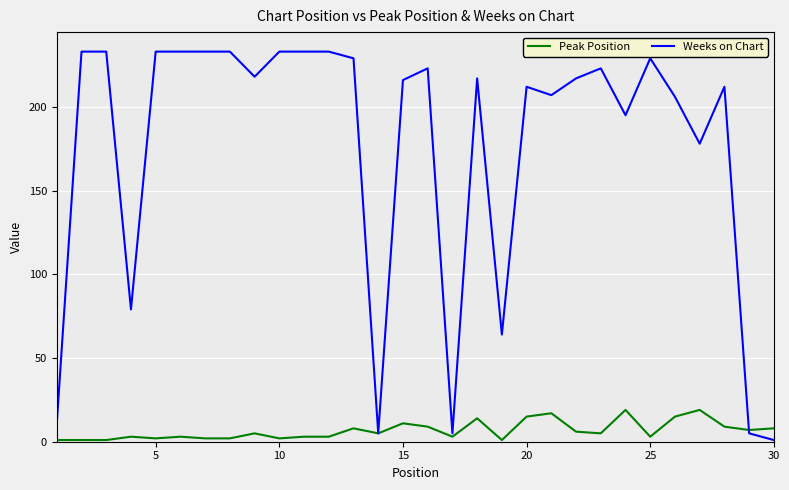

Which series has the largest total across all categories?

Weeks on Chart